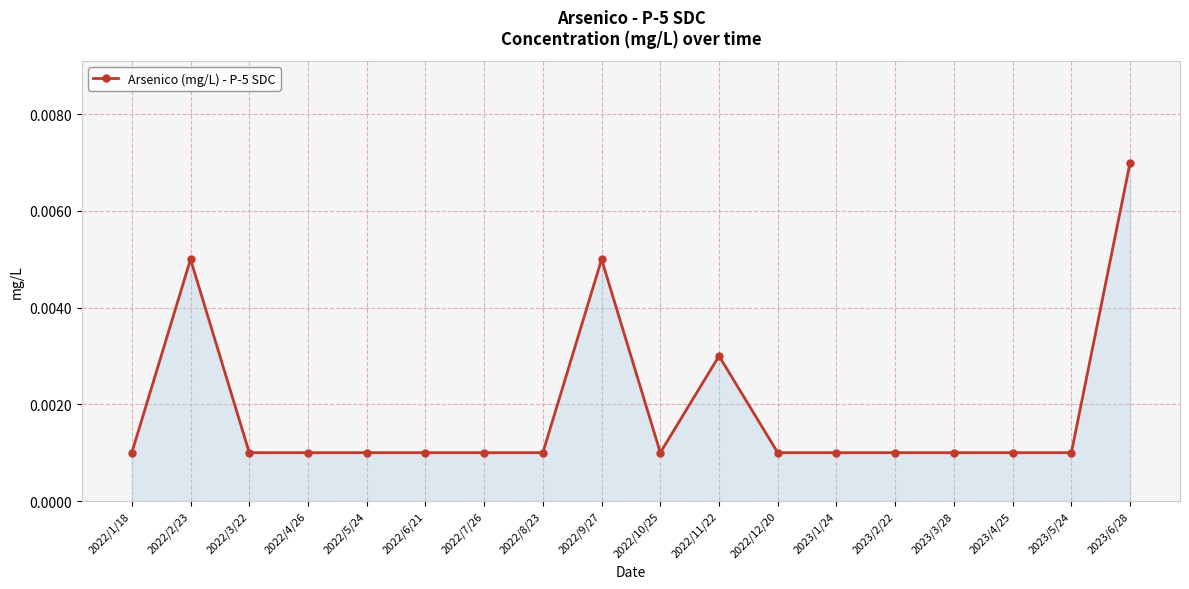

Does the chart have visible grid lines?

Yes